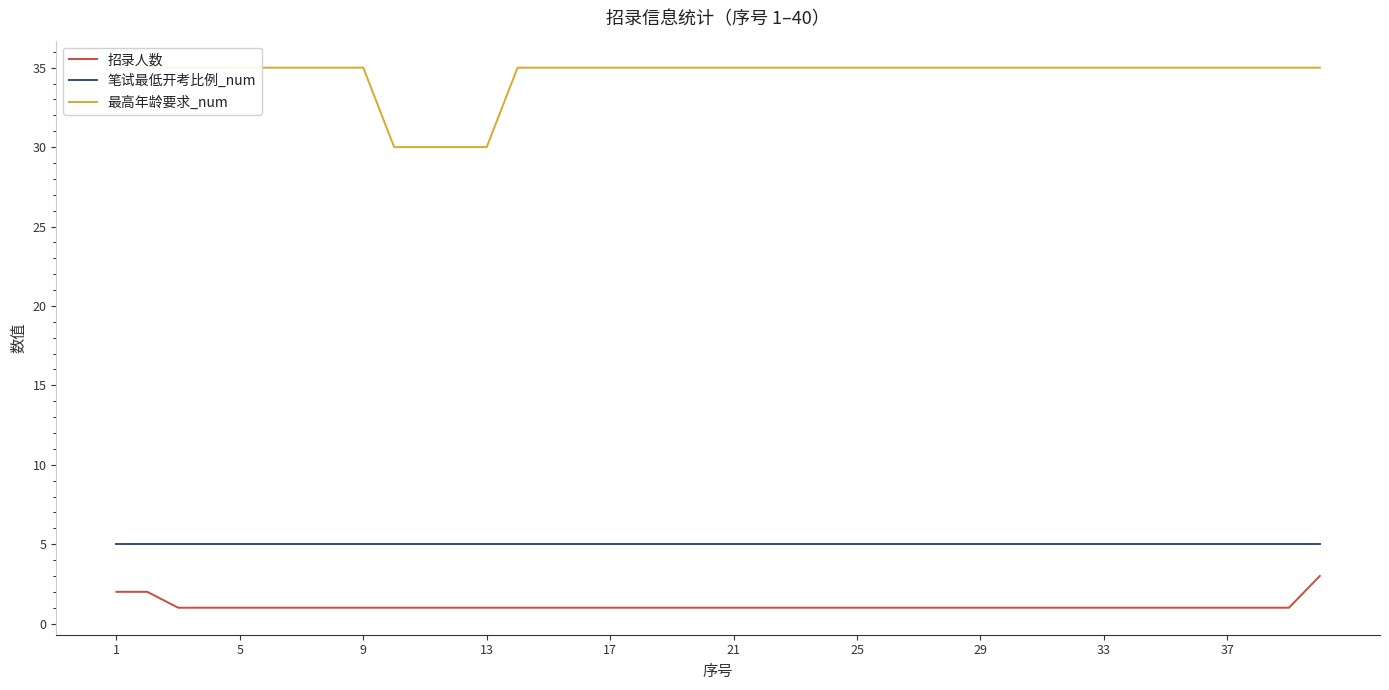

True or false: 招录人数 has more than 1 interior local peaks.

False